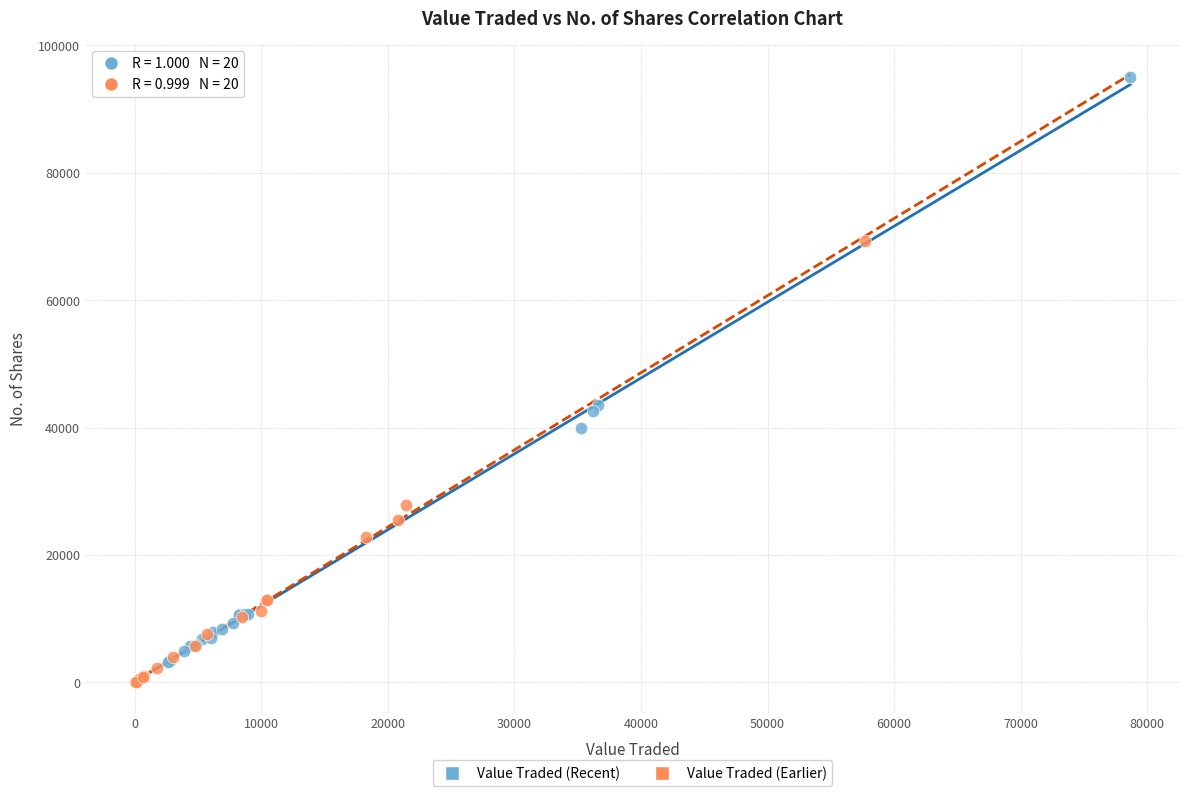

Which series has the largest Y range (max minus min)?

Value Traded (Recent)